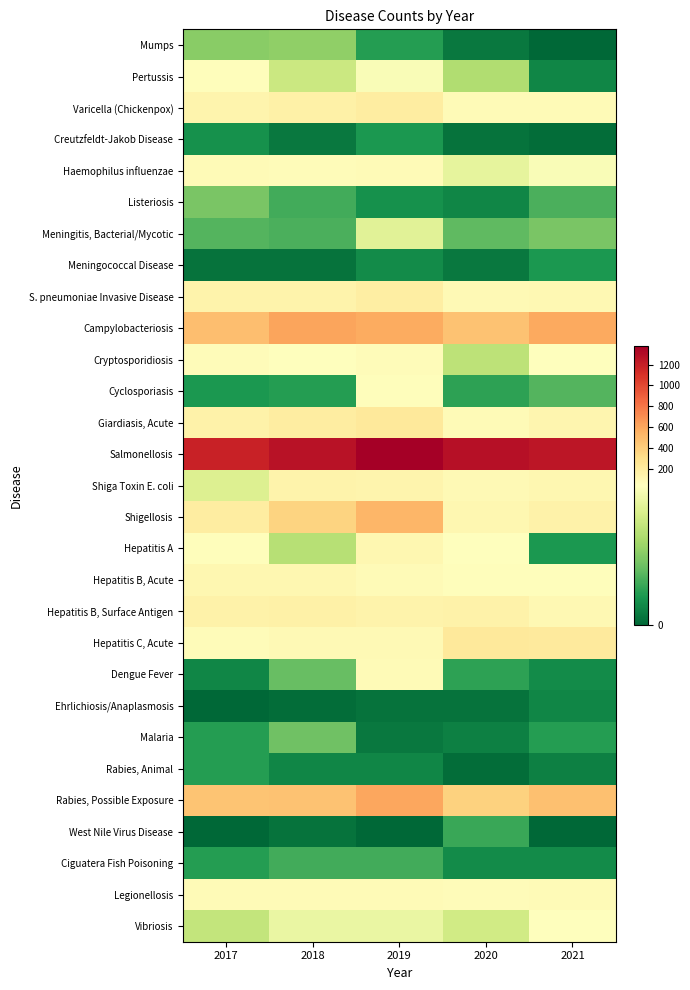

Which series has the largest total across all categories?

Salmonellosis